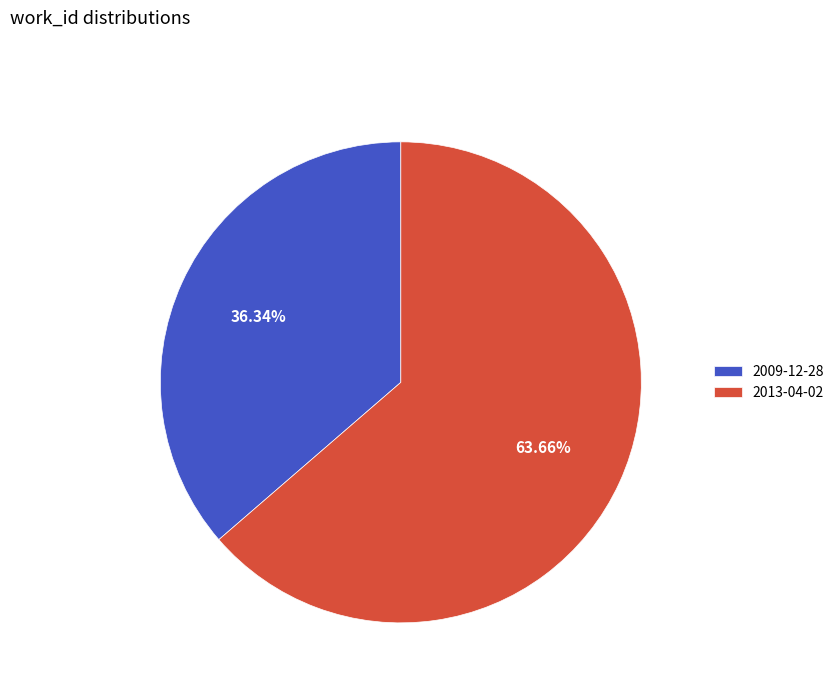

Which slice represents more than half of the pie?

2013-04-02